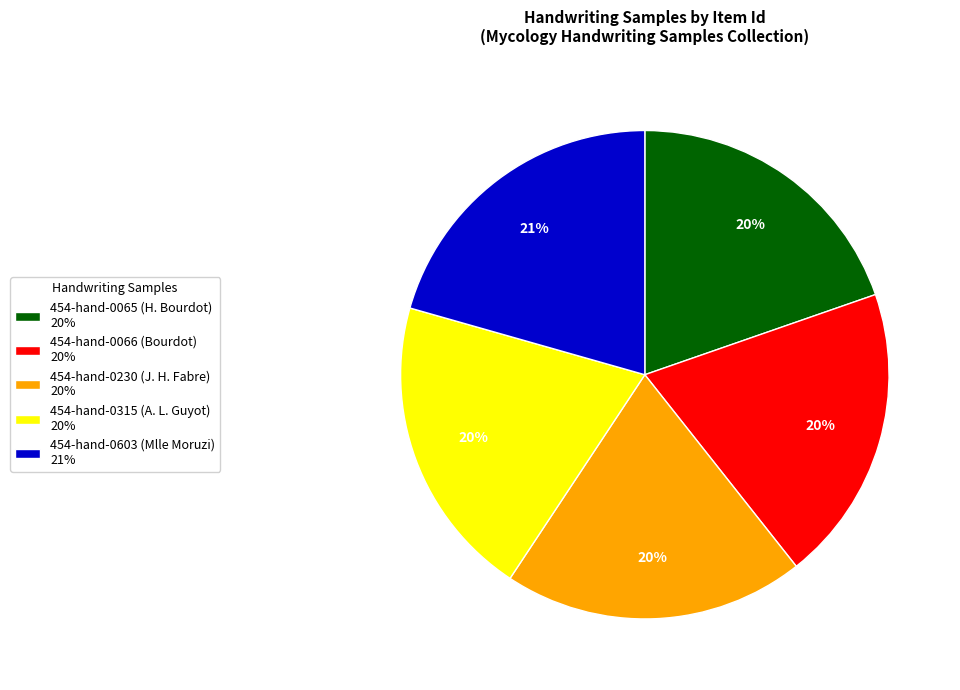

How many slices are in this pie chart?

5